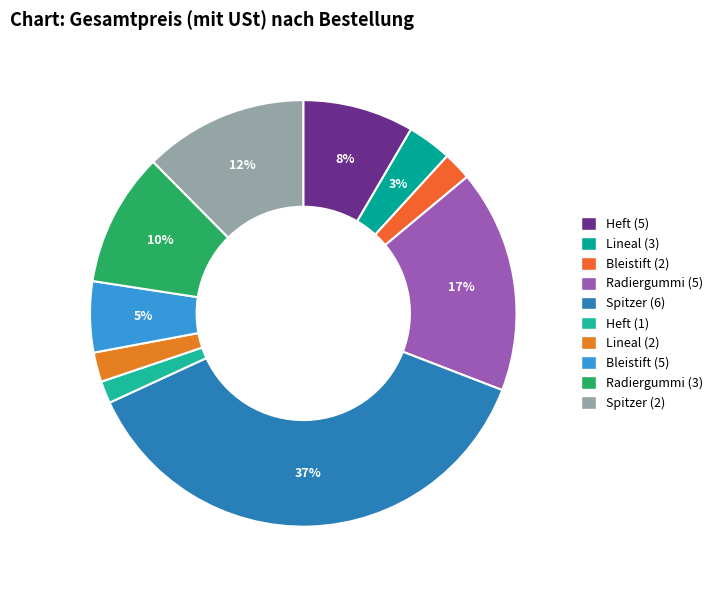

Rank the categories by value from highest to lowest.

Spitzer (6), Radiergummi (5), Spitzer (2), Radiergummi (3), Heft (5), Bleistift (5), Lineal (3), Lineal (2), Bleistift (2), Heft (1)